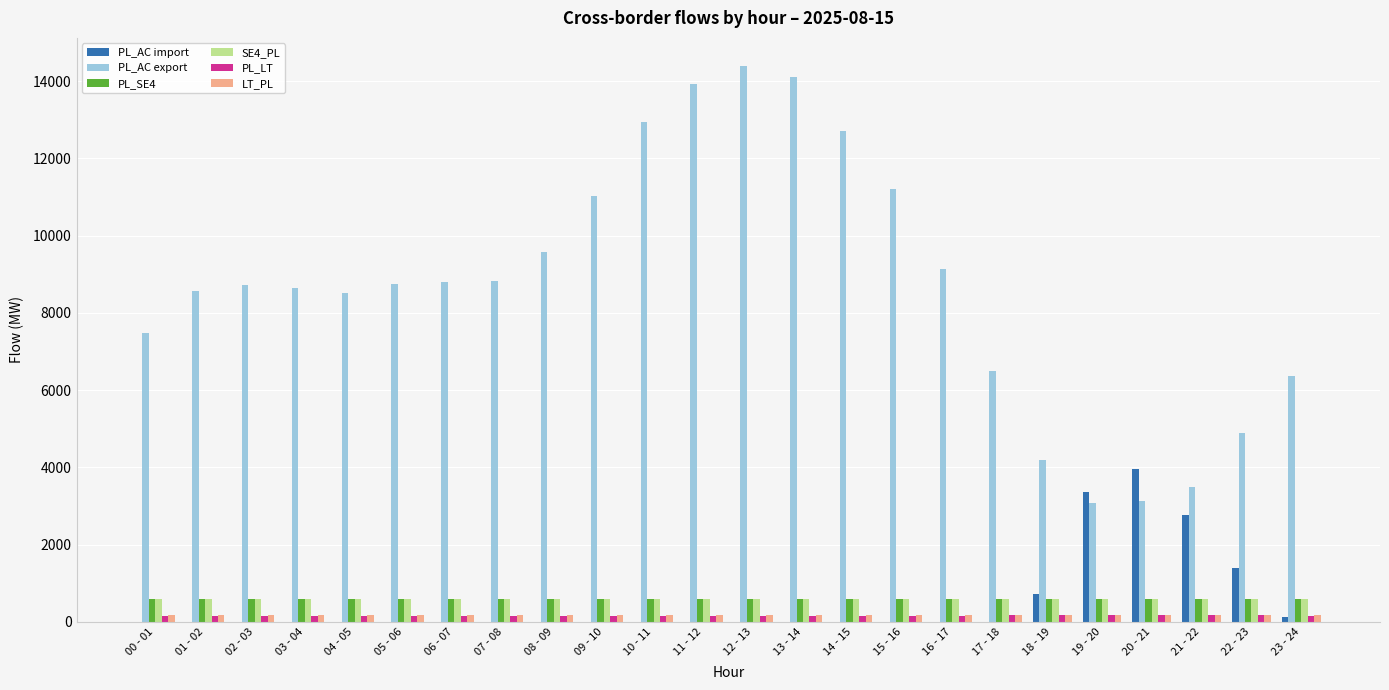

Which category has the highest value across all series?

12 - 13